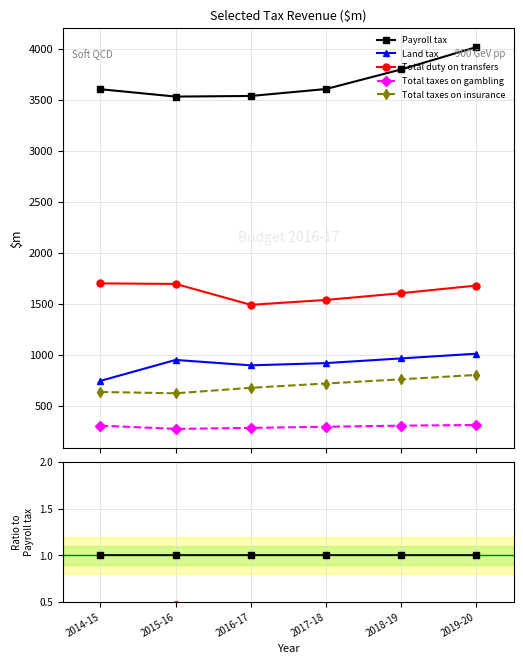

The value of Total taxes on gambling at 2019-20 is 0.1. True or false?

False